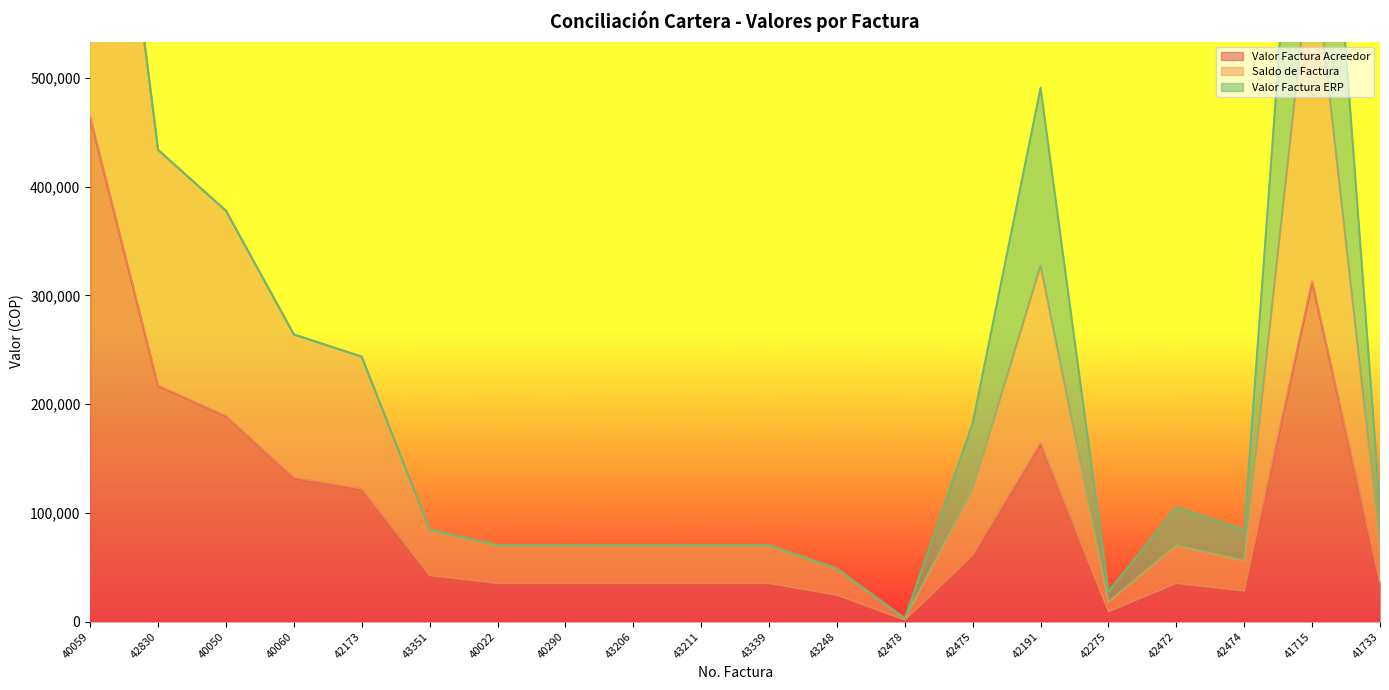

At which category is the sum across all series the highest?

40059